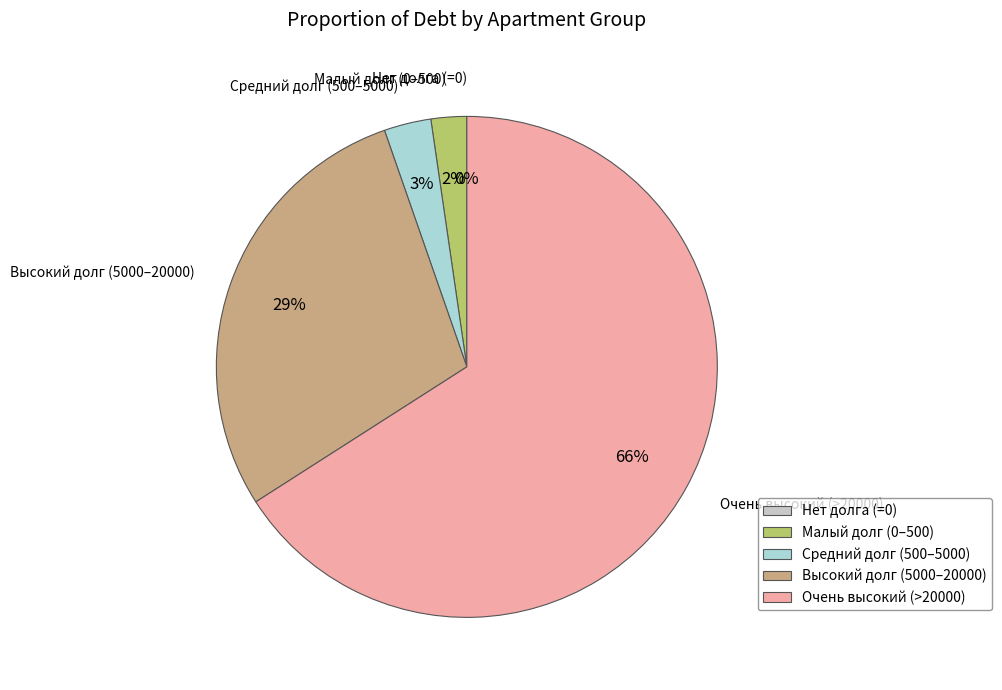

What is the largest slice in the pie chart?

Очень высокий (>20000)